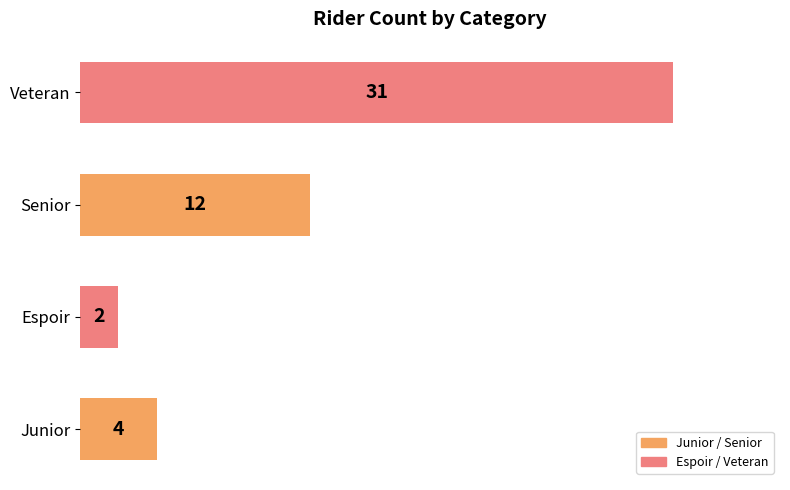

List the labels in order of value, largest first.

Veteran, Senior, Junior, Espoir